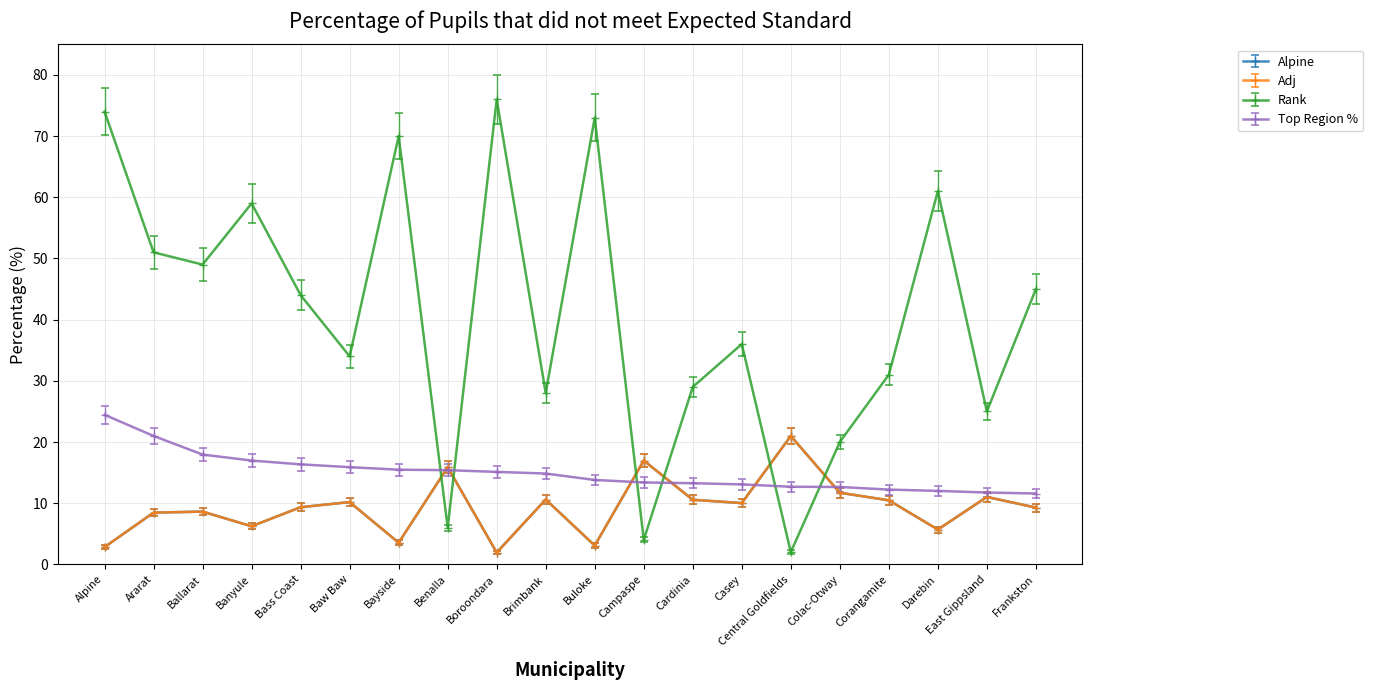

At which category is the sum across all series the highest?

Alpine